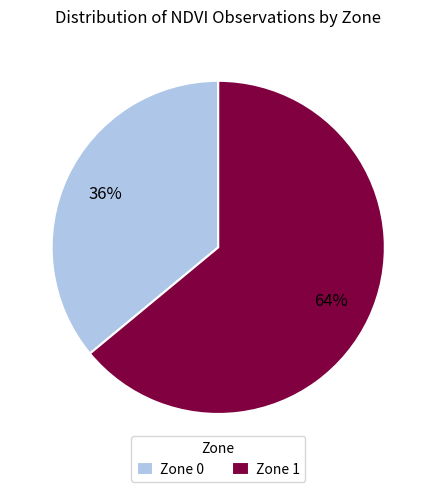

Approximately how many times larger is the value at Zone 0 compared to Zone 1?

0.6